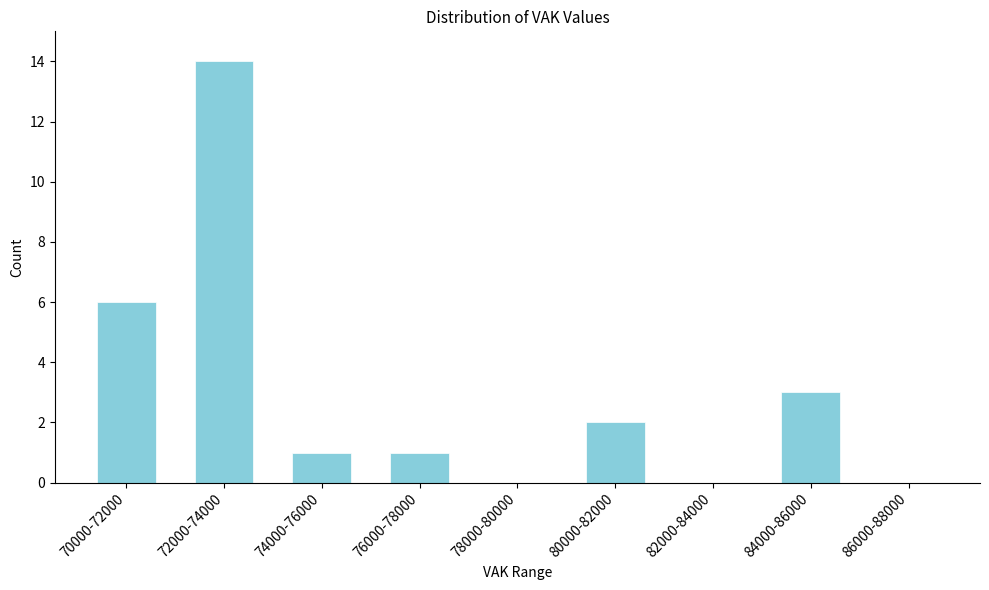

Reading left to right, transcribe all the data shown in this chart.

70000-72000=6	72000-74000=14	74000-76000=1	76000-78000=1	78000-80000=0	80000-82000=2	82000-84000=0	84000-86000=3	86000-88000=0